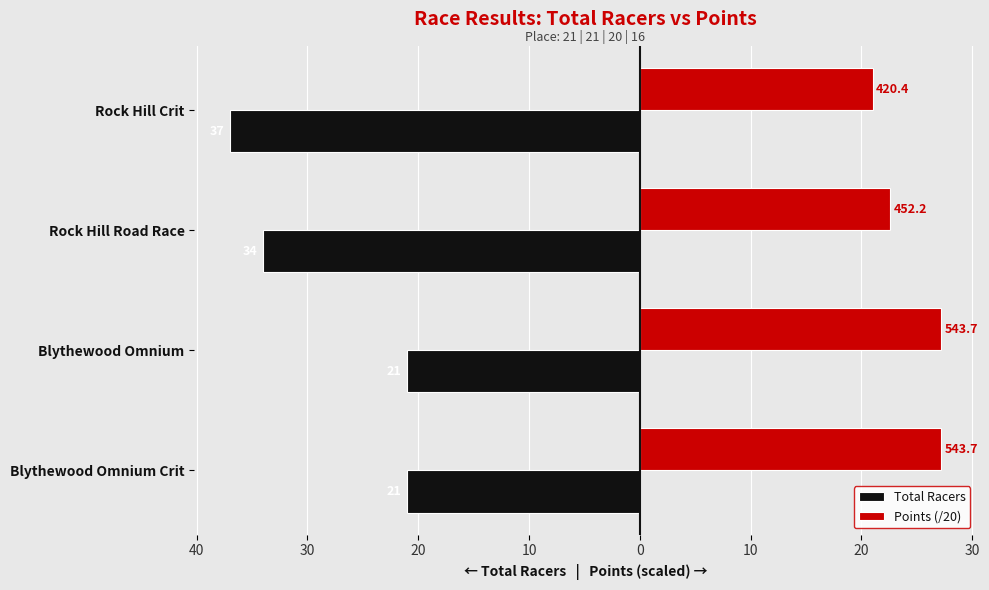

Which series has the widest spread of values?

Total Racers